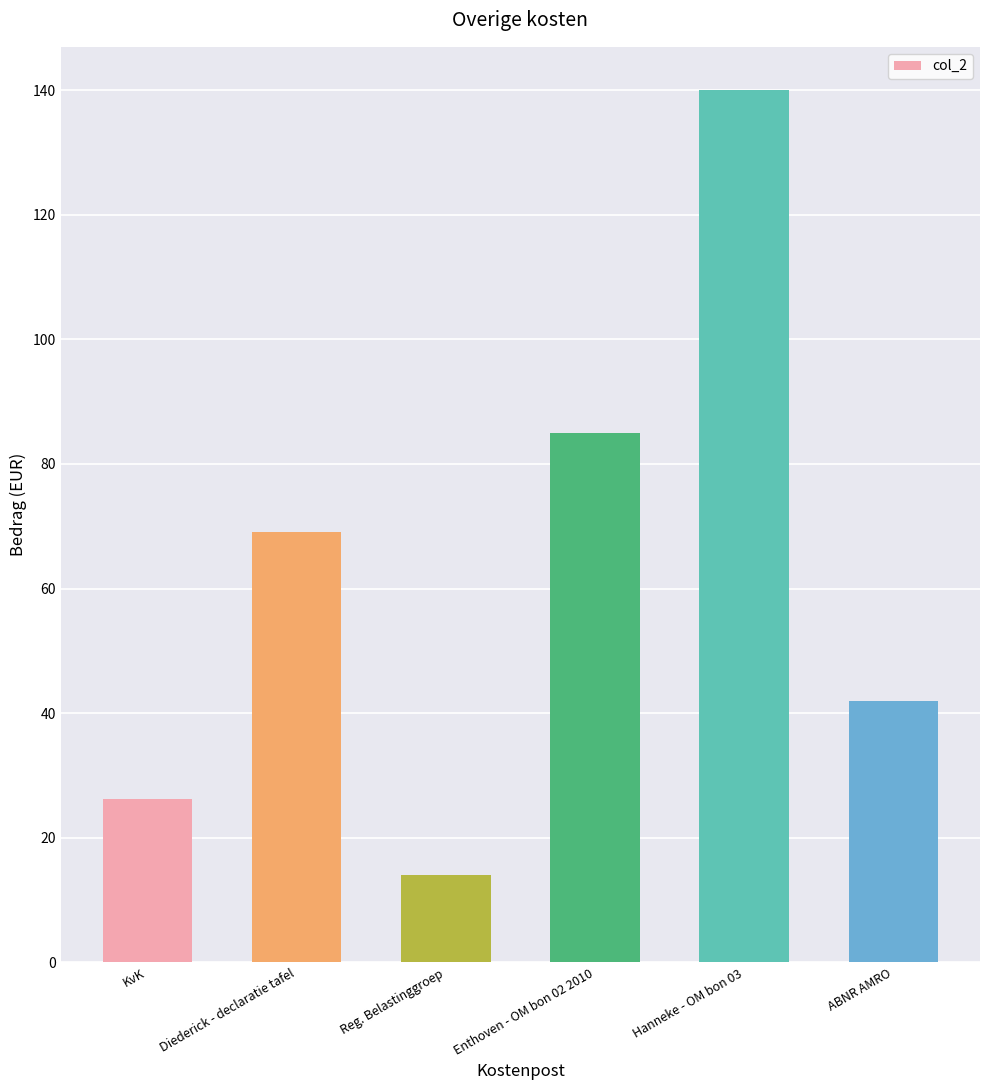

How many bars are there in total?

6